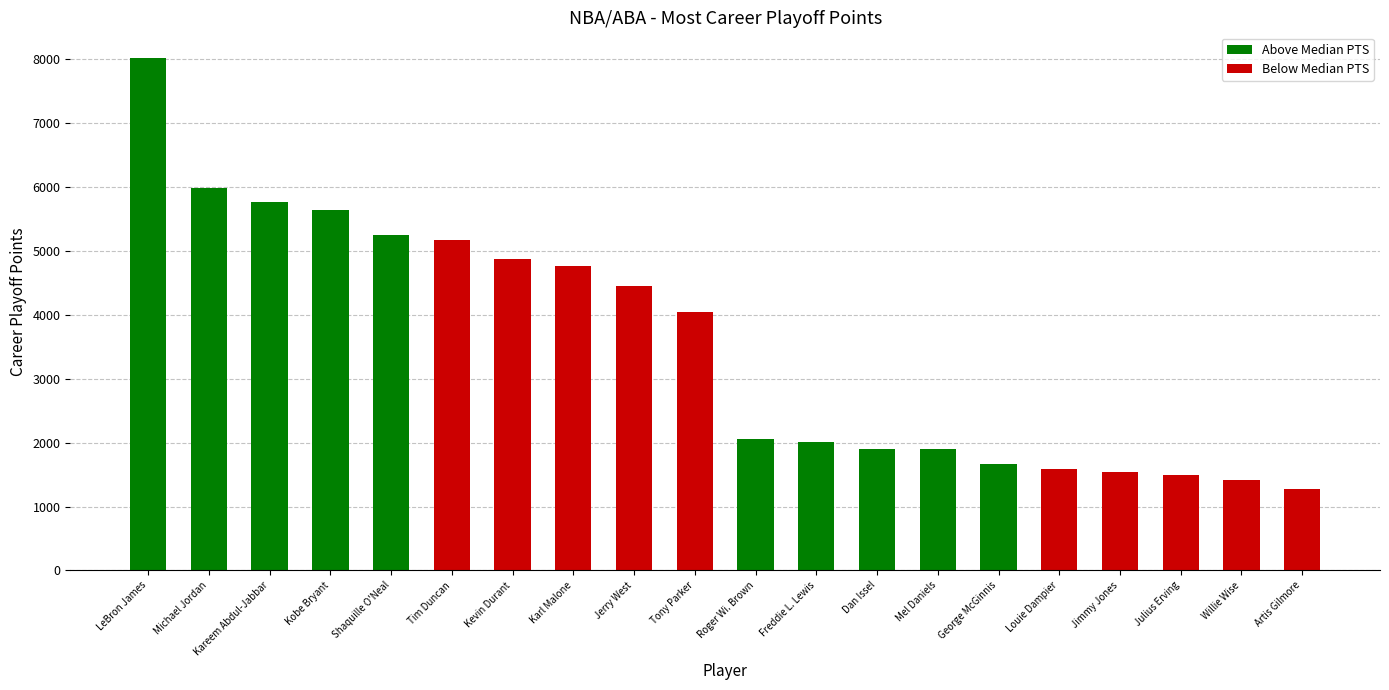

What is the value of the 15th bar from the left?

1658